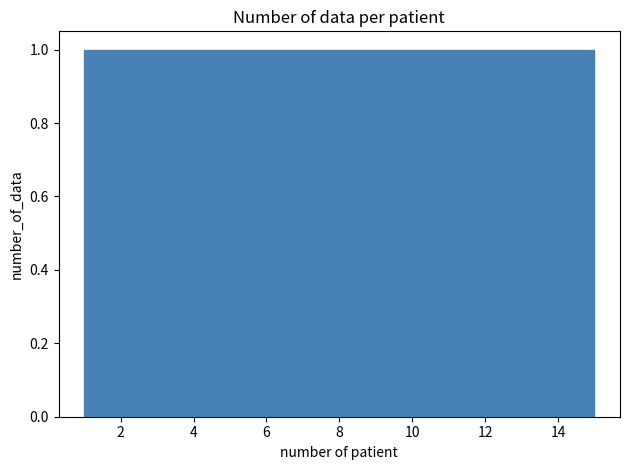

What is the height of the bar covering 8.4 to 9.4 on the x-axis? Neither the bar edges nor the heights are printed on the chart, so give them approximately, as read against the axes.

1